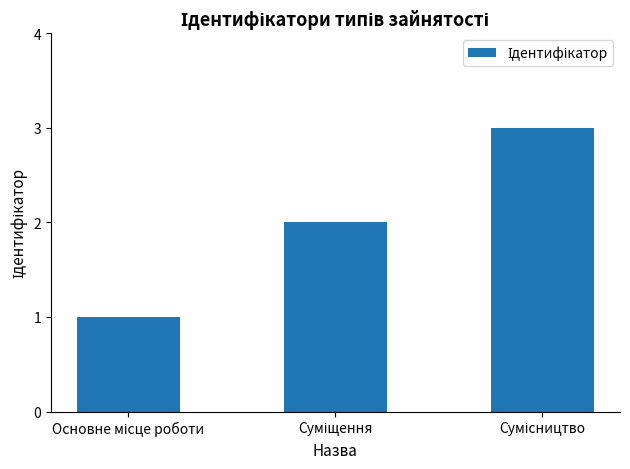

Count the number of data series in this chart.

1